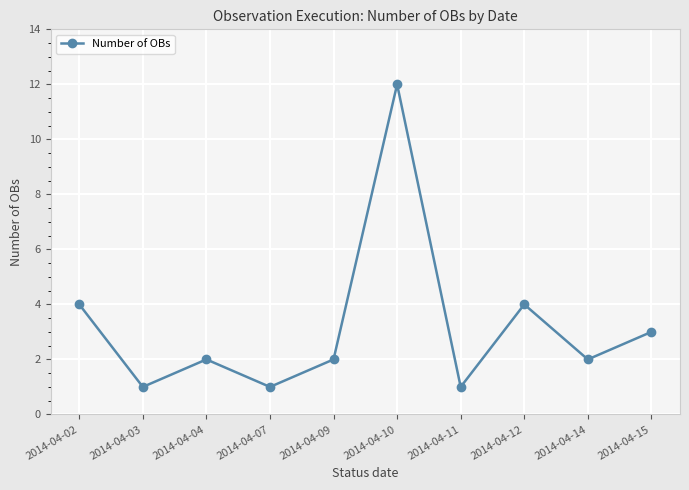

What is the maximum value shown in the chart?

12